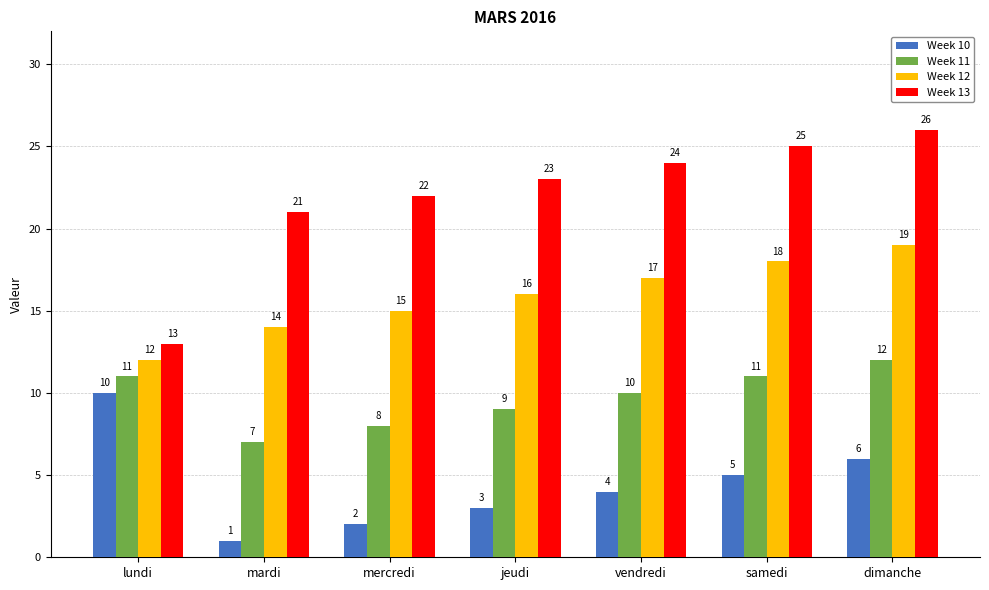

What is the sum of all Week 12 values?

111